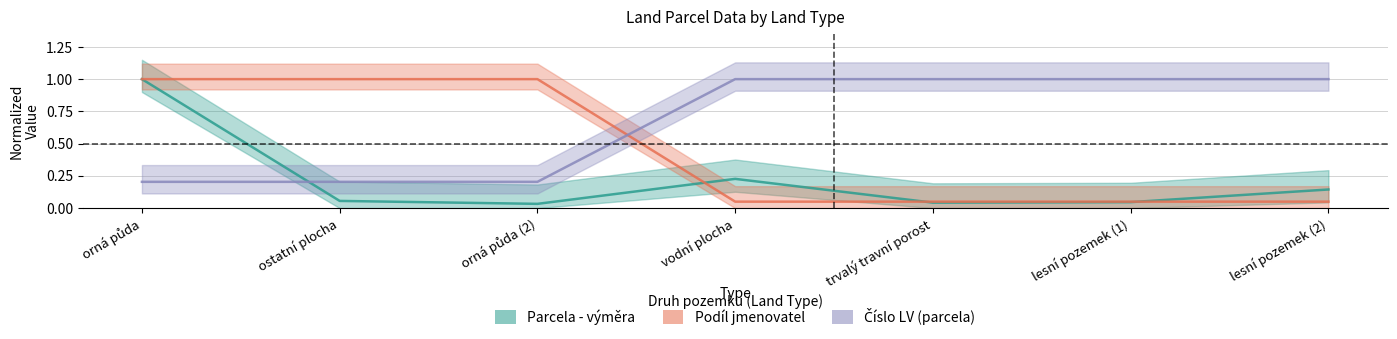

What are all the series names shown in the legend?

Parcela - výměra, Podíl jmenovatel, Číslo LV (parcela)